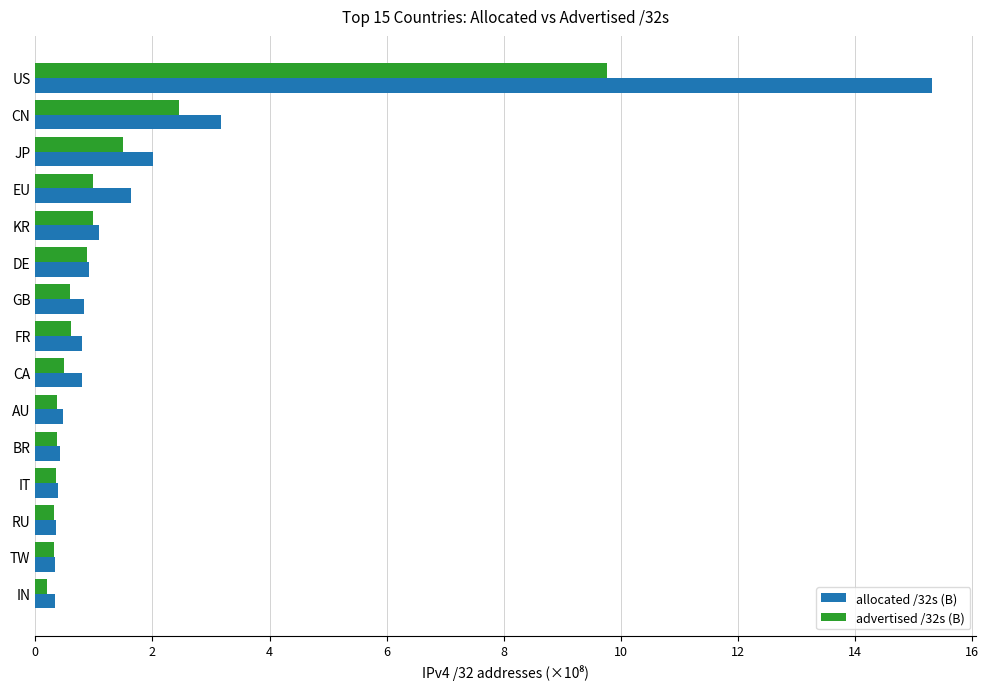

Which category has the highest value across all series?

US